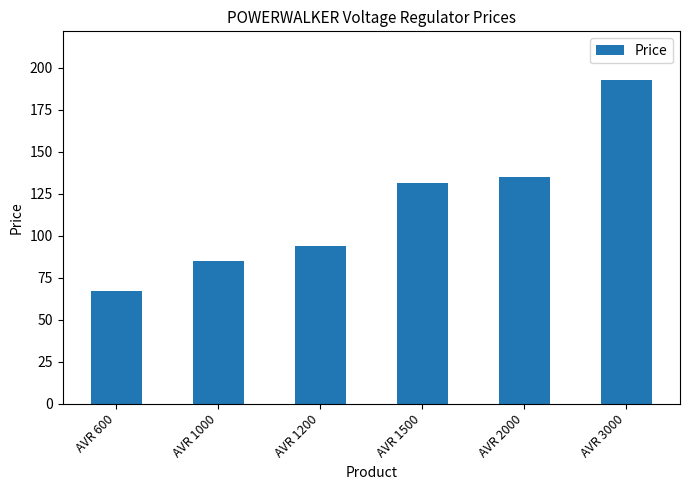

Reading left to right, extract all data points from this chart.

67.3	85.0	93.9	131.6	134.8	192.9